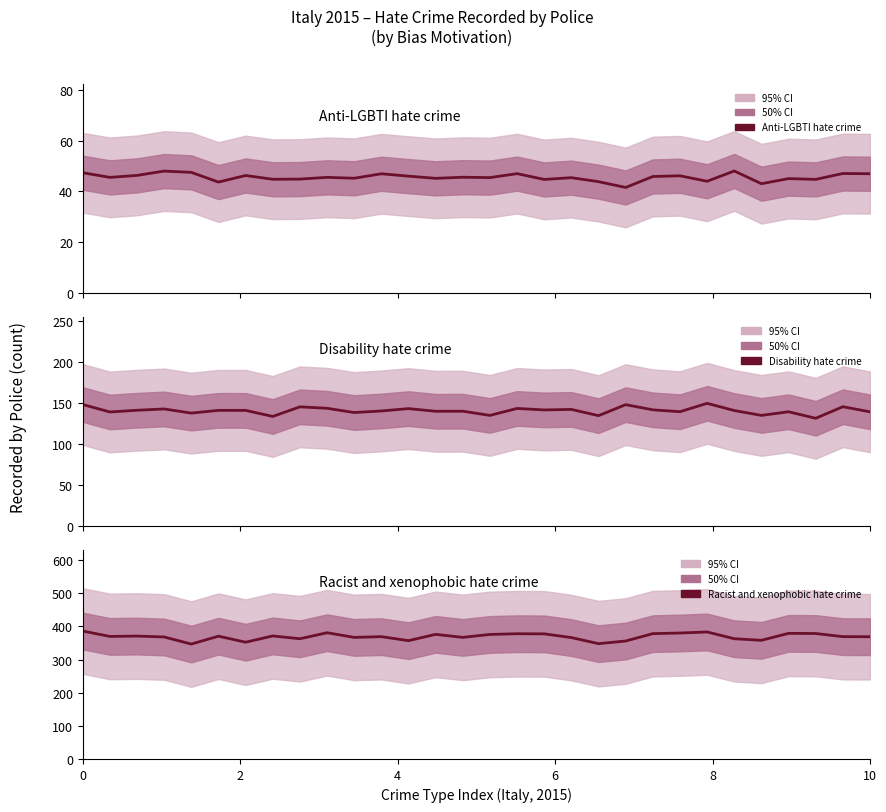

The Racist and xenophobic hate crime series shows 83.8 at 10. True or false?

False